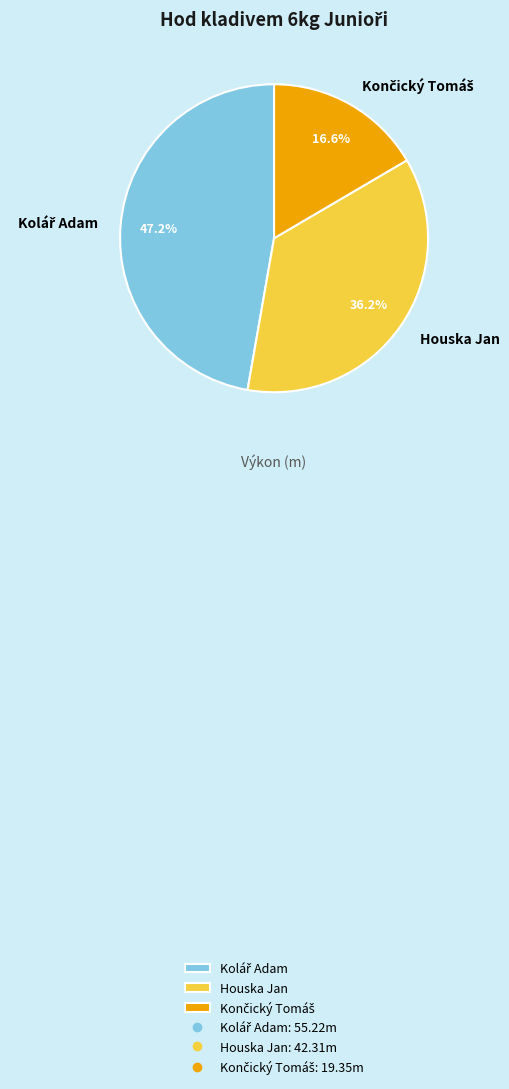

How many segments does this pie chart have?

3